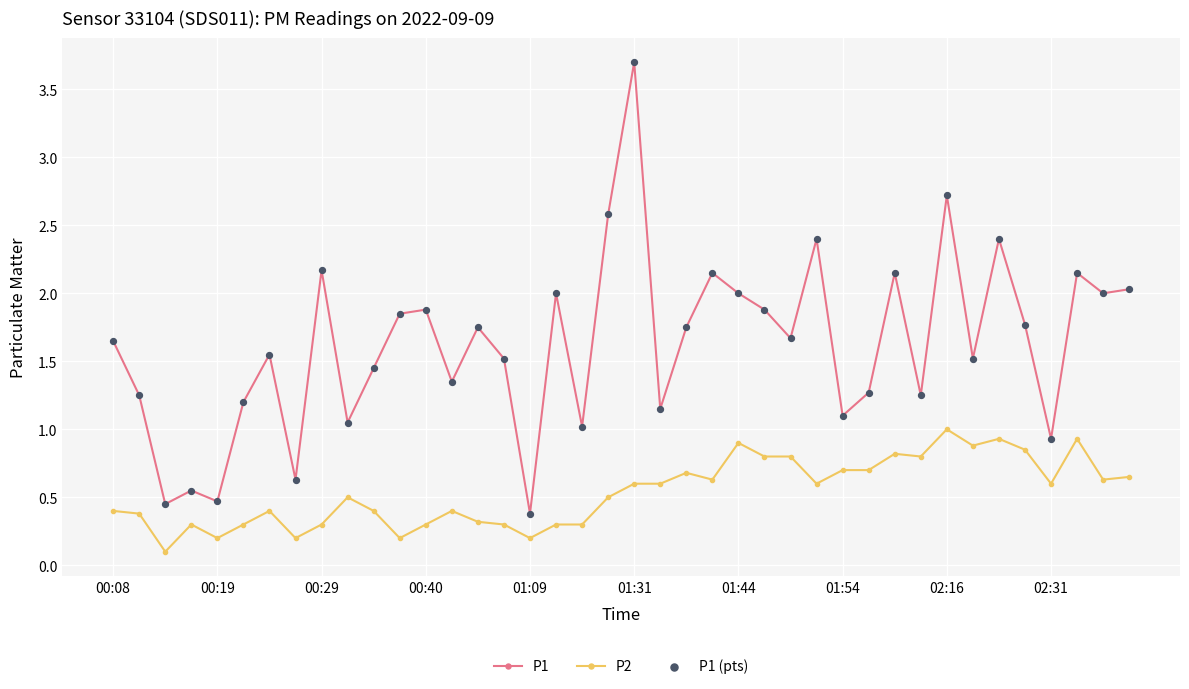

Which series has the largest total across all categories?

P1